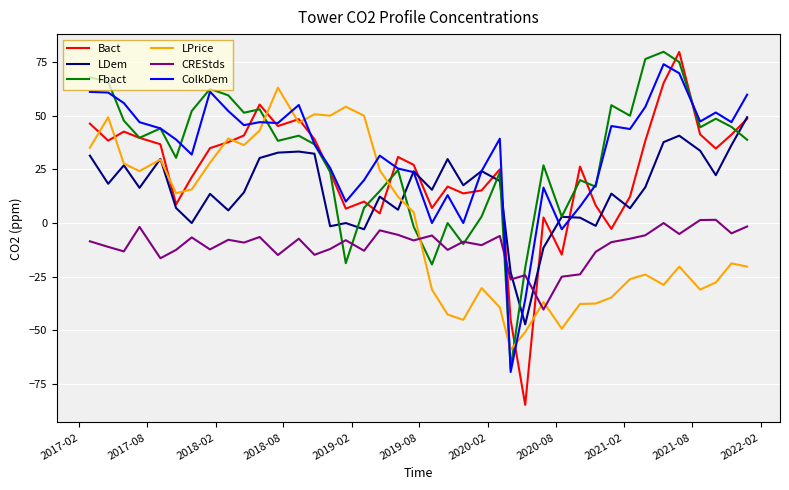

Which series has the largest total across all categories?

ColkDem